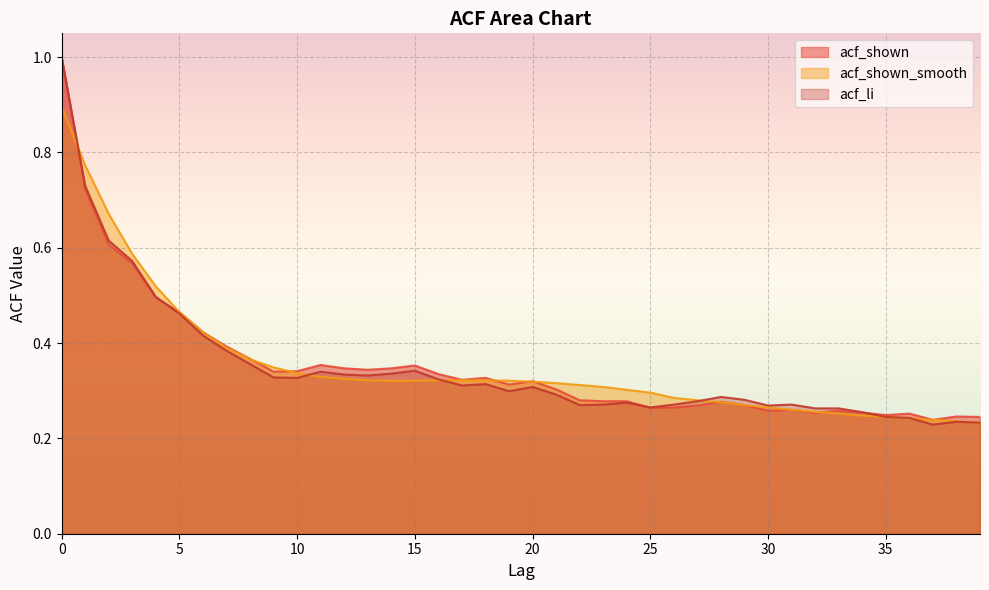

How many distinct data groups are displayed?

3